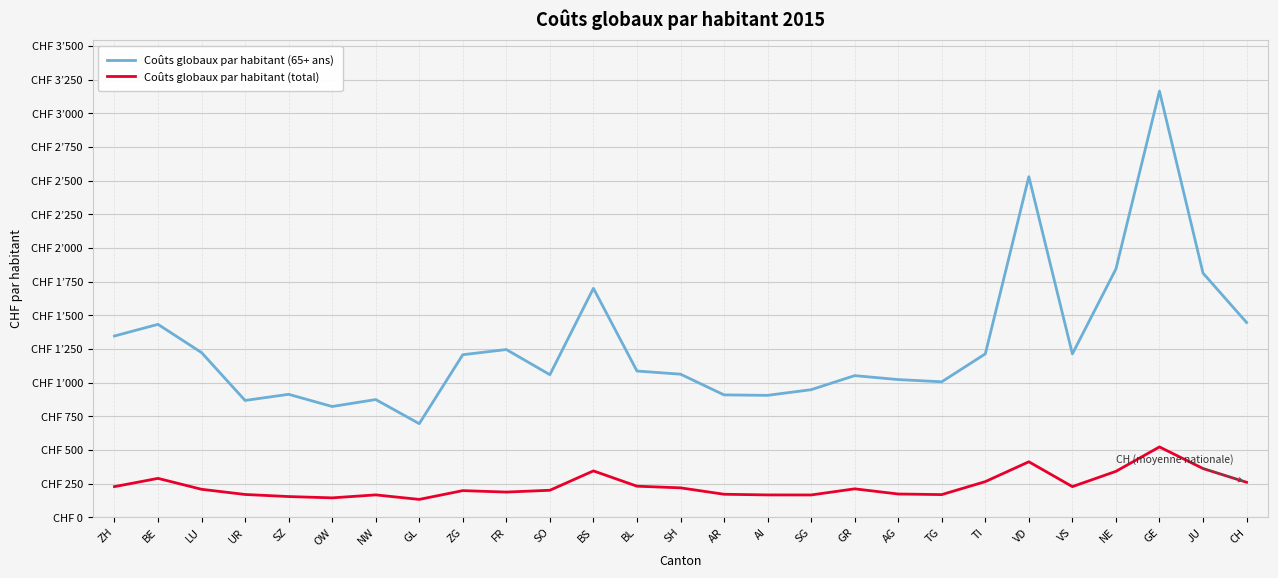

Which series has the largest range (max minus min)?

Coûts globaux par habitant (65+ ans)